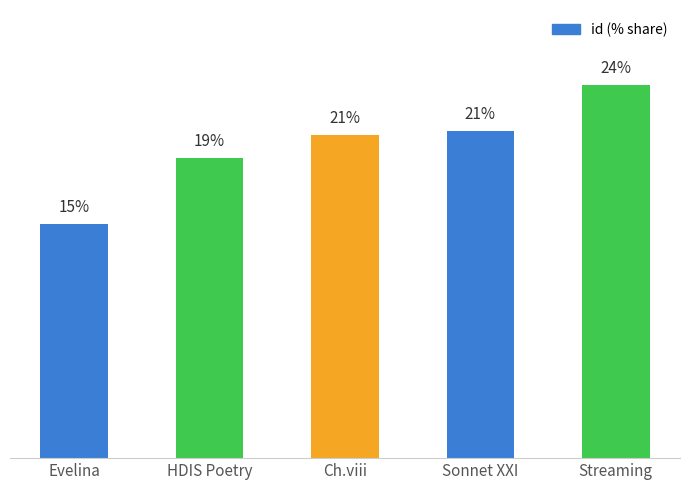

Between HDIS Poetry and Evelina, which is larger?

HDIS Poetry